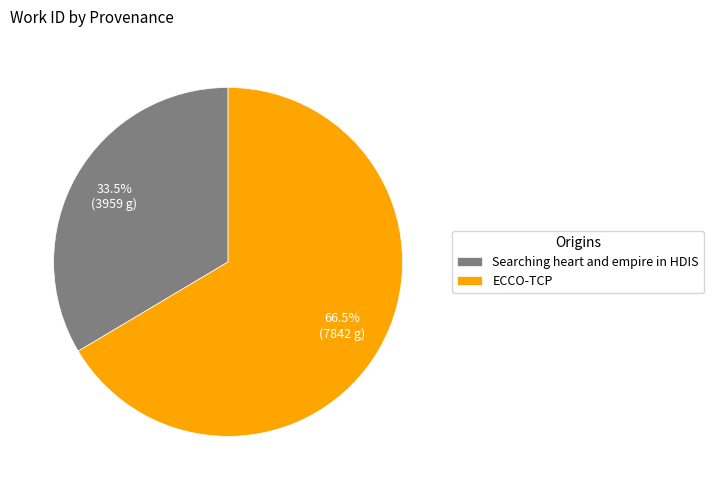

What is the ratio of the value at Searching heart and empire in HDIS to the value at ECCO-TCP?

0.5